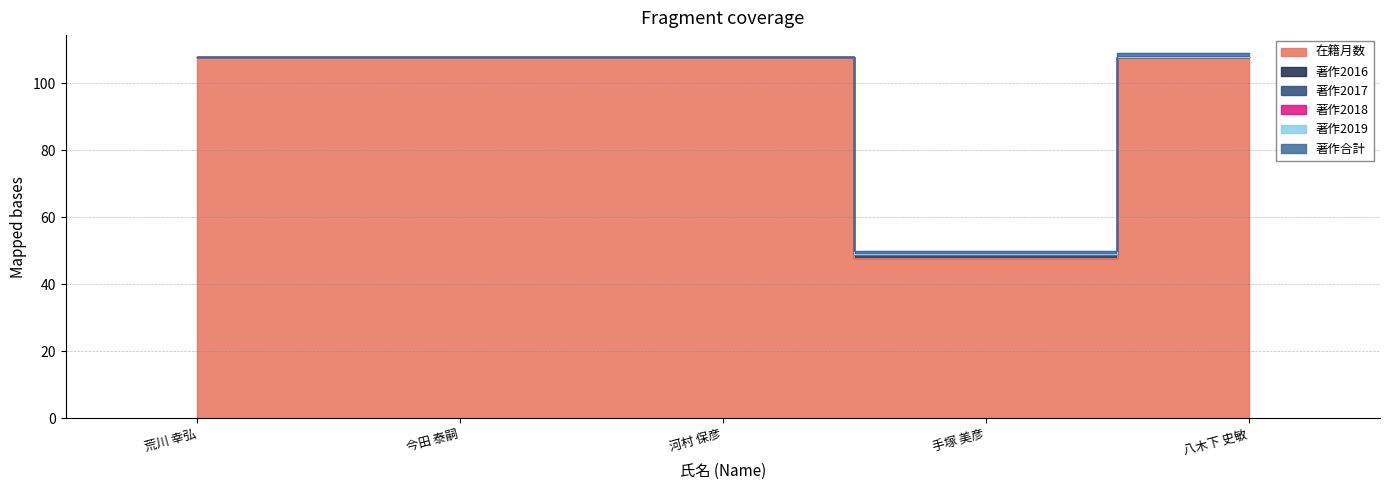

Which series changed the most between 荒川 幸弘 and 今田 泰嗣?

在籍月数